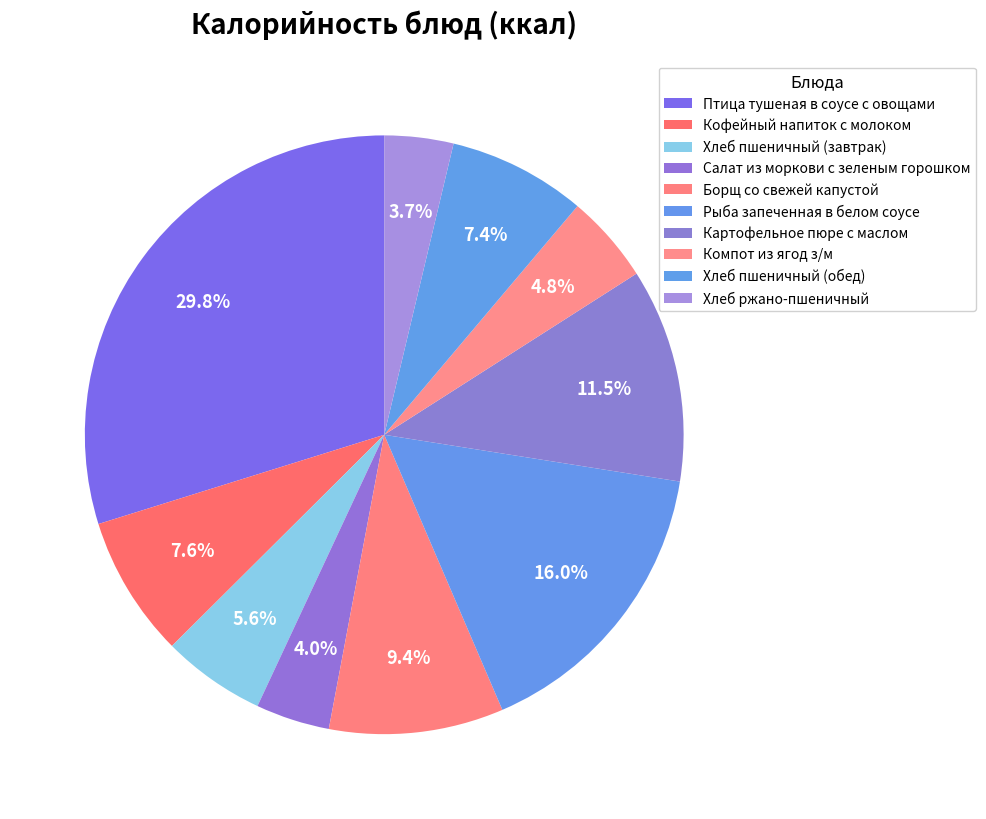

Is there any slice that represents more than half of the pie?

No